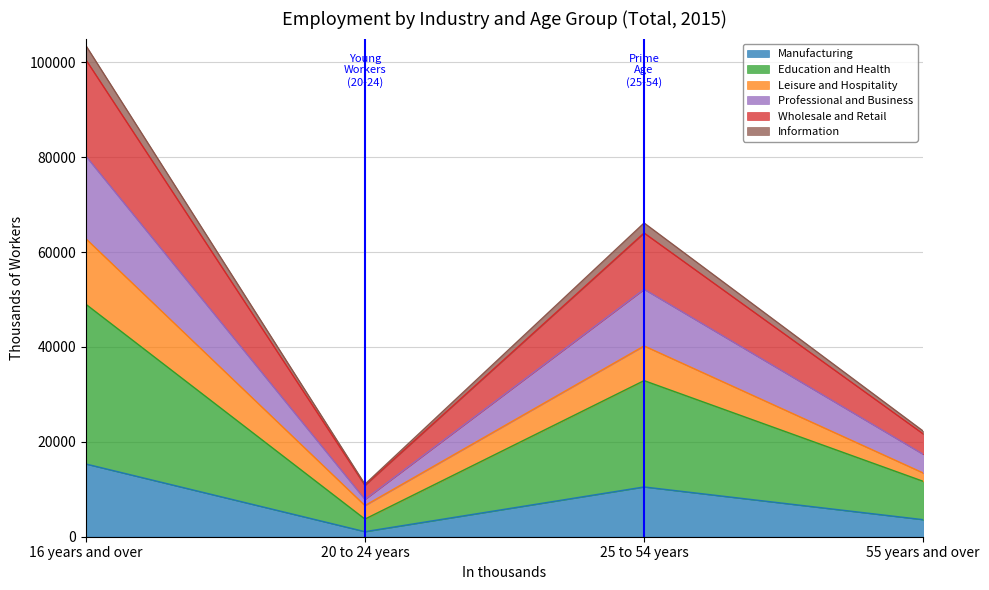

What is the maximum value shown in the chart?

100566